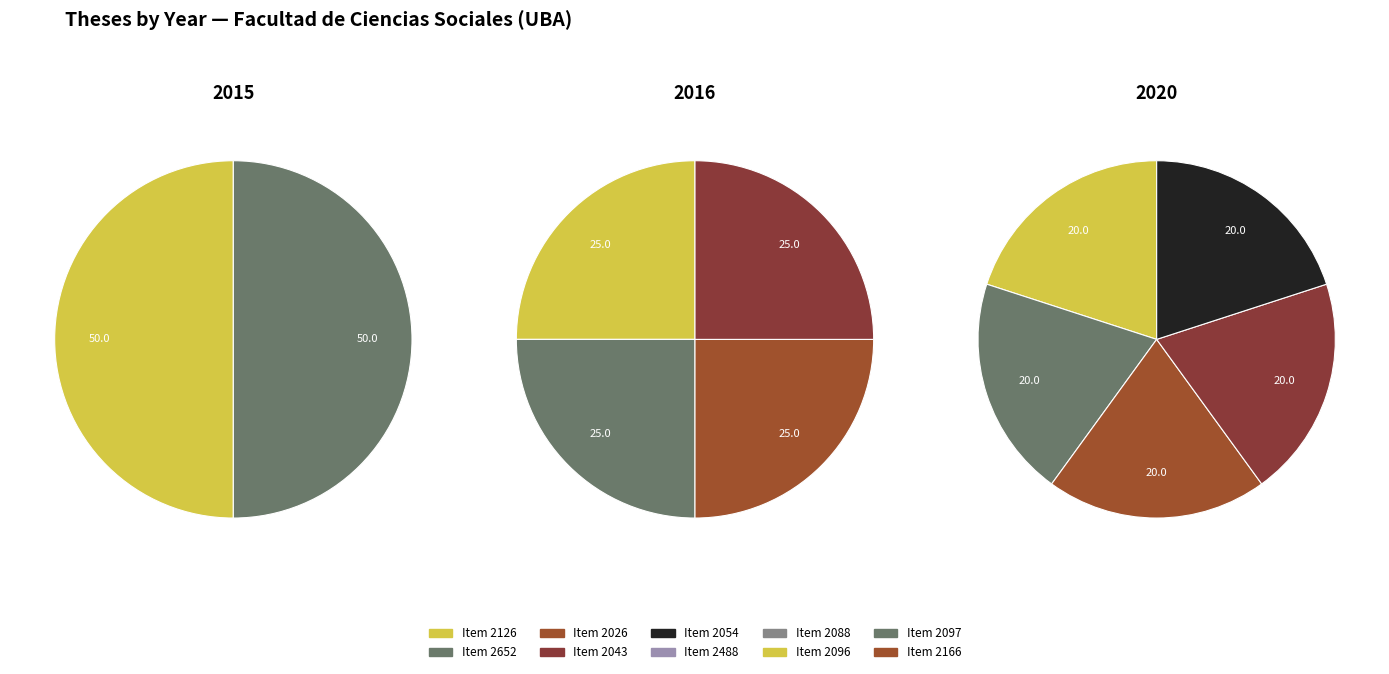

Is there a majority slice in this chart?

No